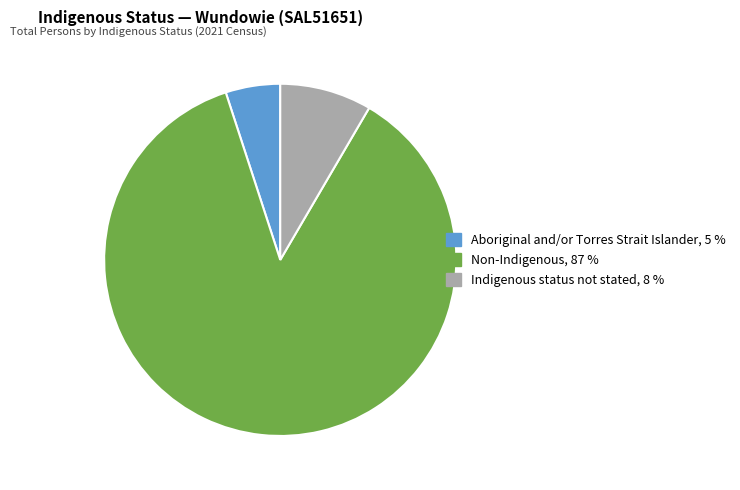

The Indigenous status not stated slice represents 8% of the pie. True or false?

True